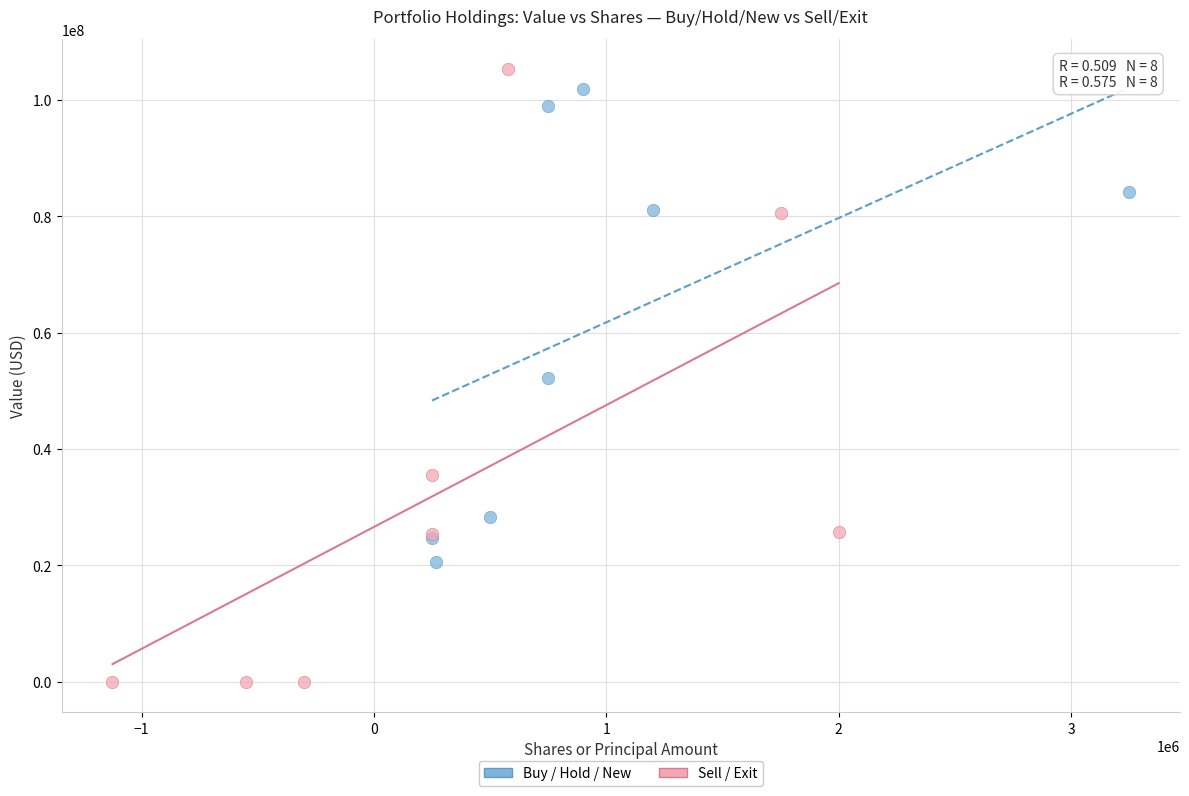

What are all the series names shown in the legend?

Buy / Hold / New, Sell / Exit